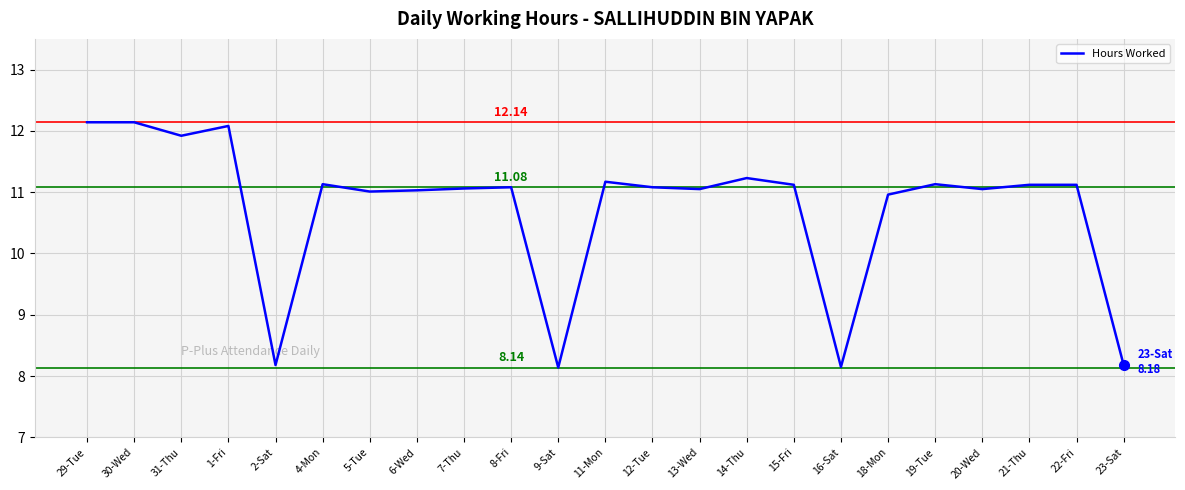

What position from the right is 21-Thu?

3